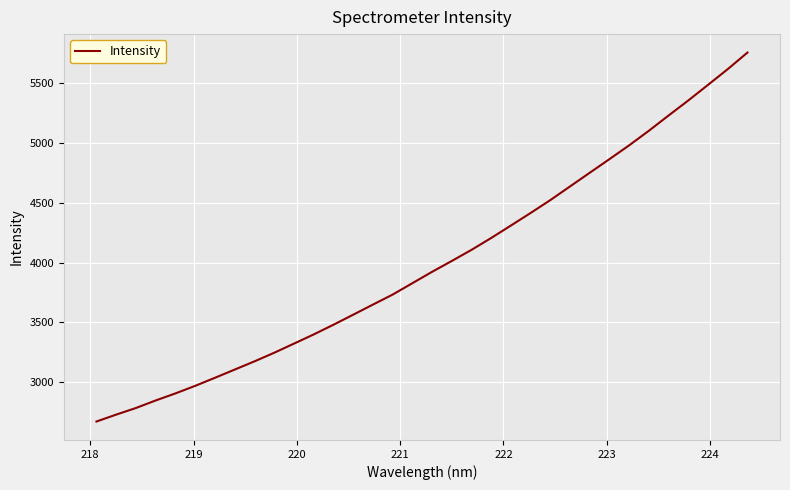

What is the sum of all values?

135719.7